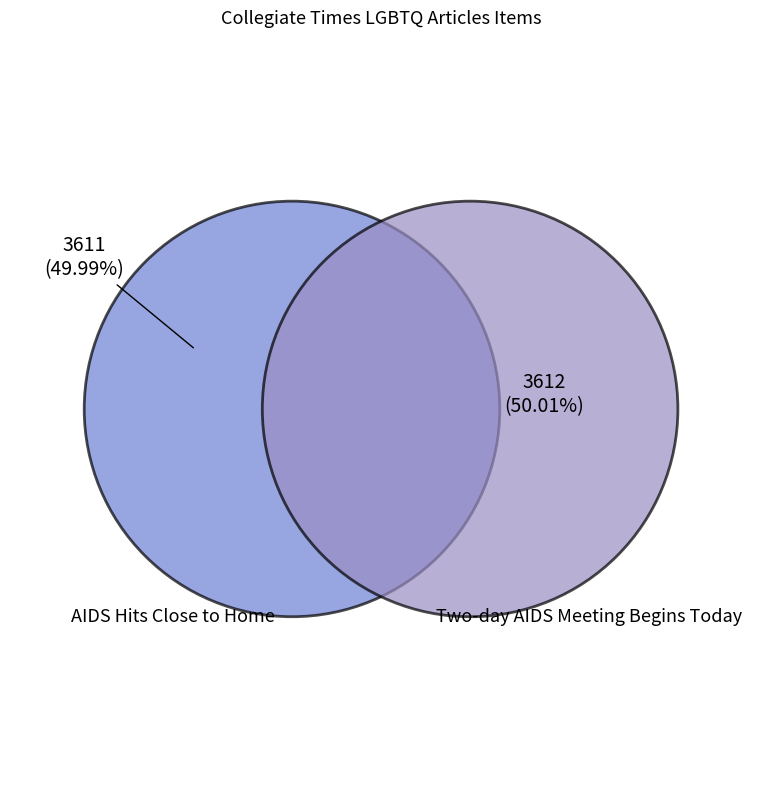

Combined, do Two-day AIDS Meeting Begins Today and AIDS Hits Close to Home account for over 50%?

Yes